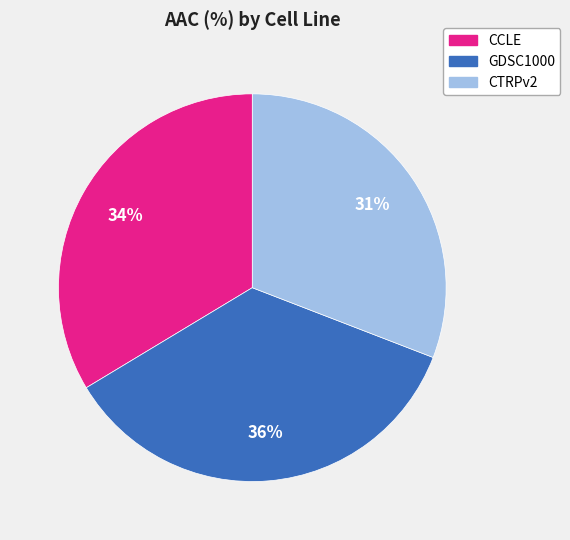

Approximately how many times larger is the value at CCLE compared to CTRPv2?

1.1